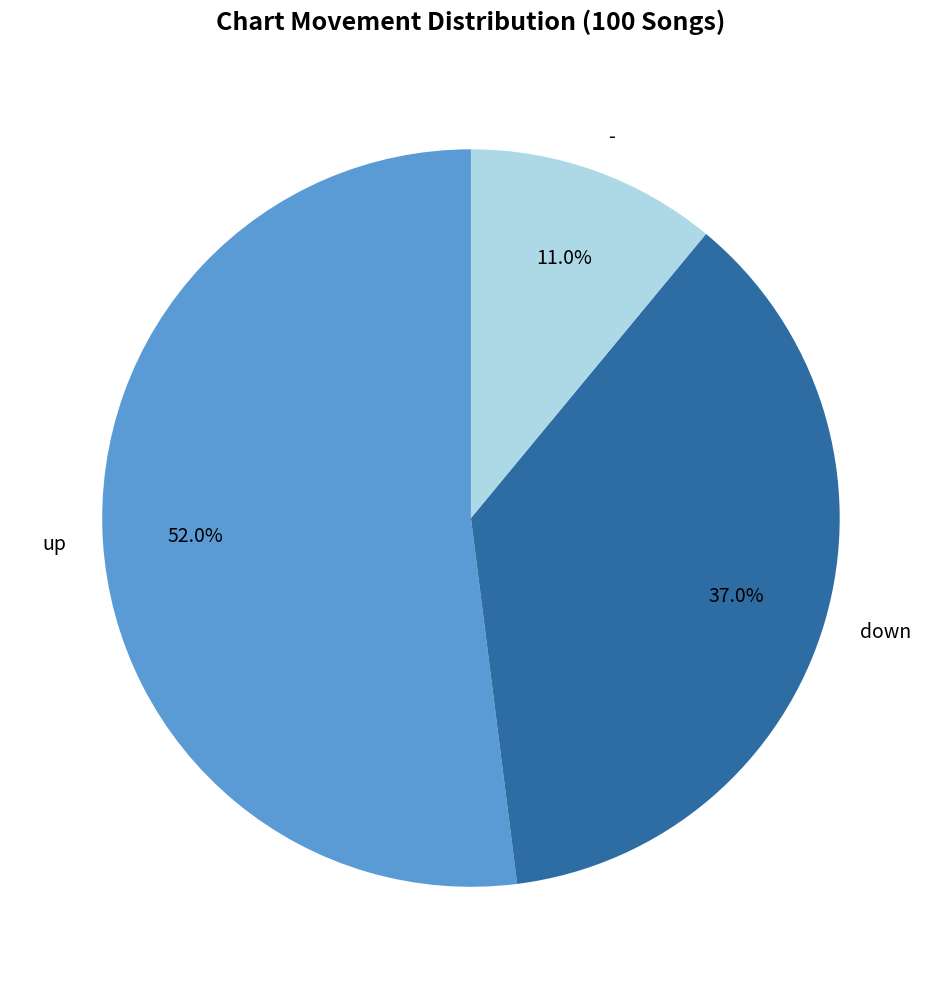

Rank the categories by value from lowest to highest.

-, down, up